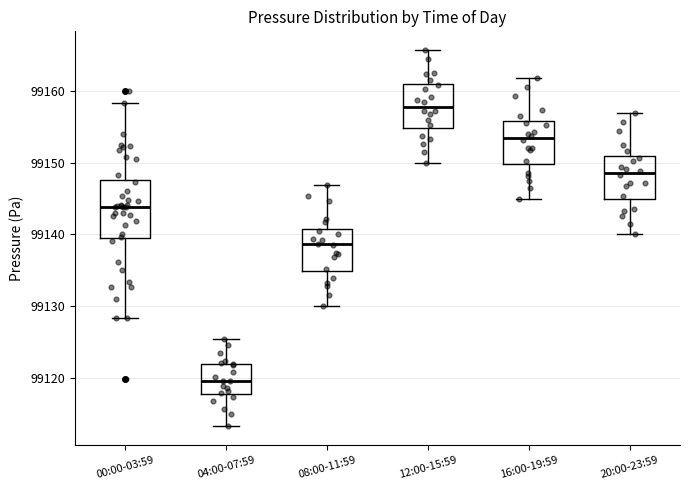

Where does the median line of the box for 08:00-11:59 sit on the y-axis? The values are not printed on the chart, so give them approximately, as read against the axis.

99139